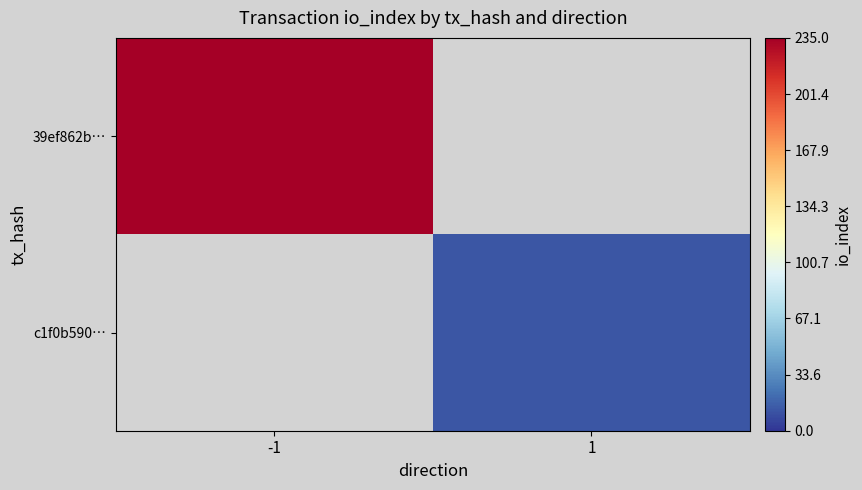

Rank the categories by c1f0b590… value from lowest to highest.

-1, 1